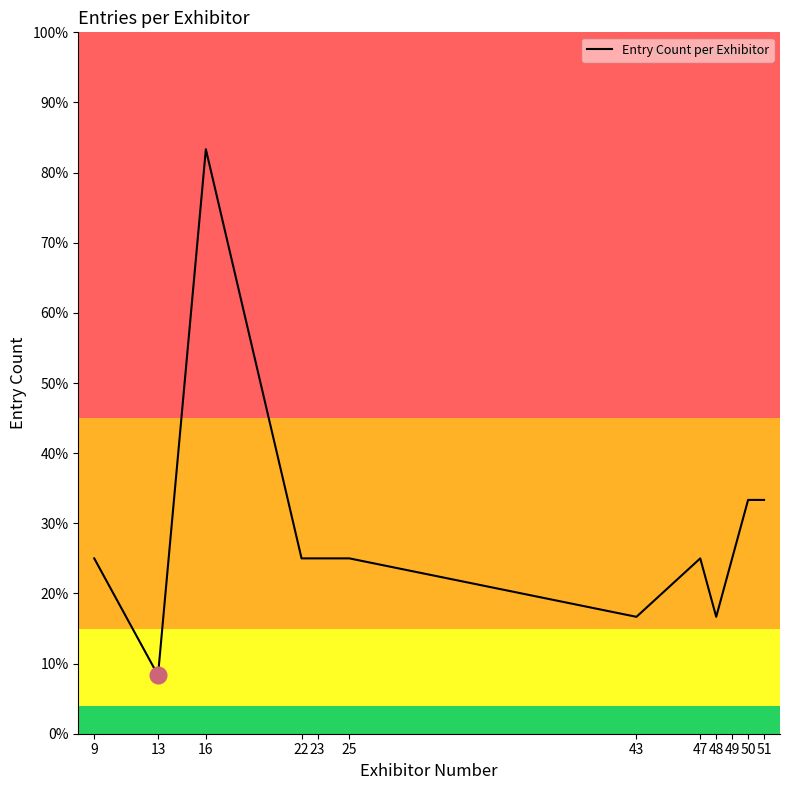

Reading right to left, what are all the values shown in this chart?

4	4	3	2	3	2	3	3	3	10	1	3